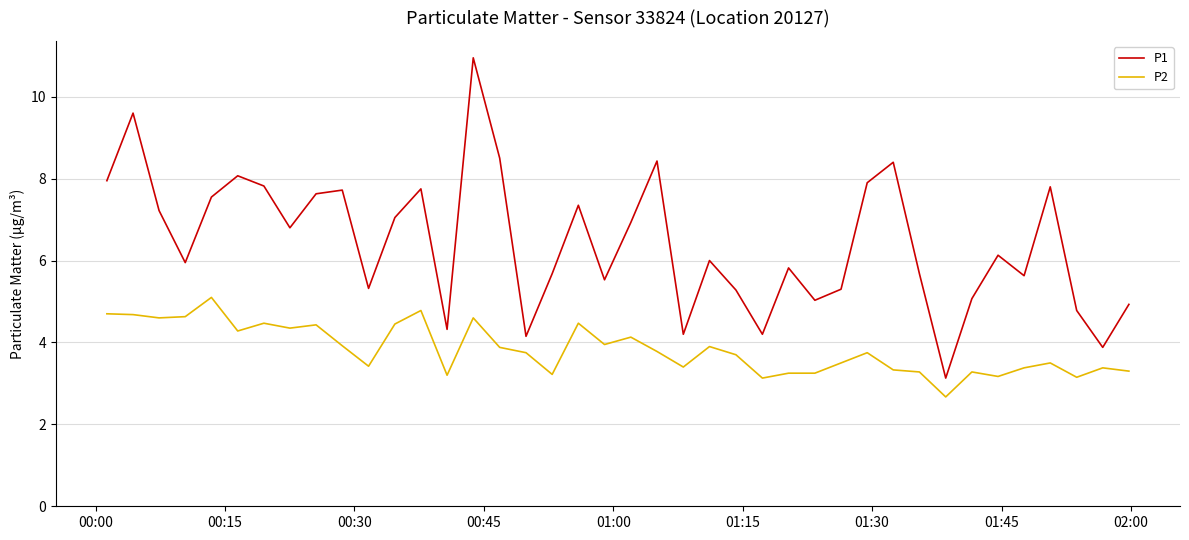

Rank the series by their maximum value, from lowest to highest.

P2, P1